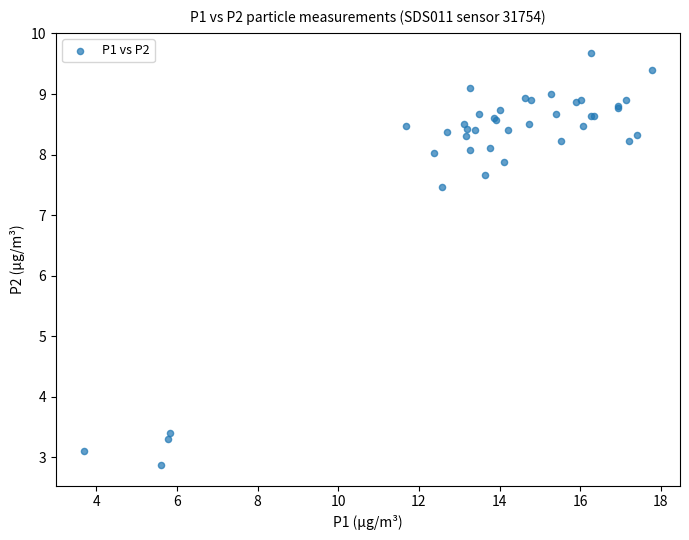

What Y value in the scatter plot is closest to 6?

7.5